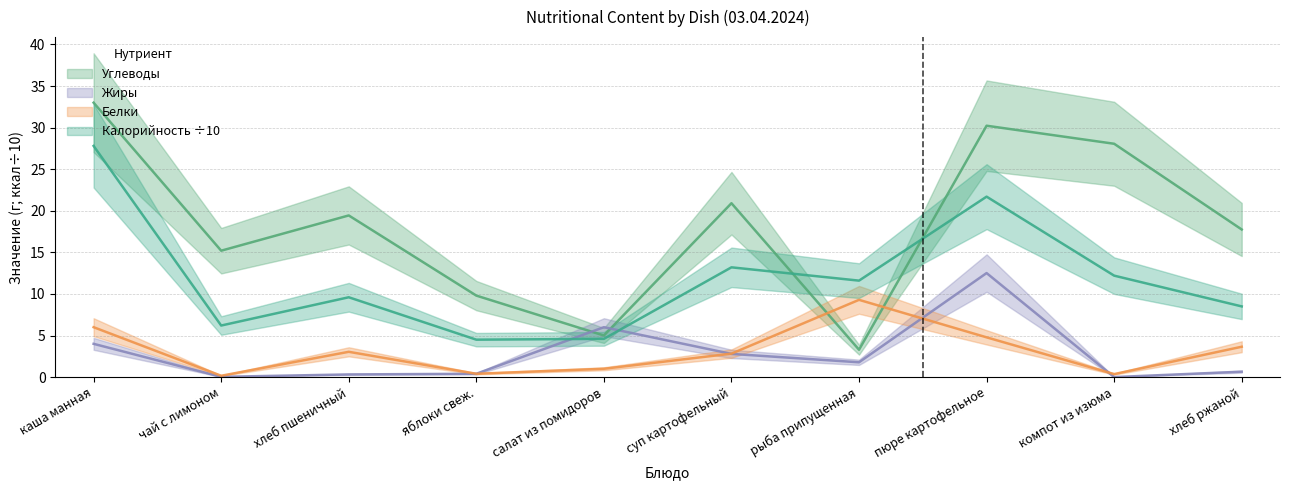

Is this an area chart (filled region under the line)?

No